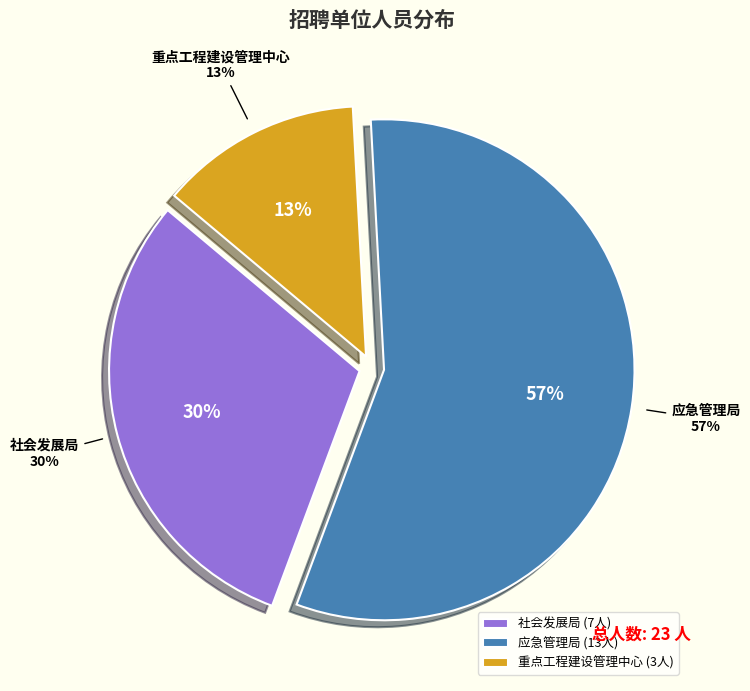

How many segments does this pie chart have?

3